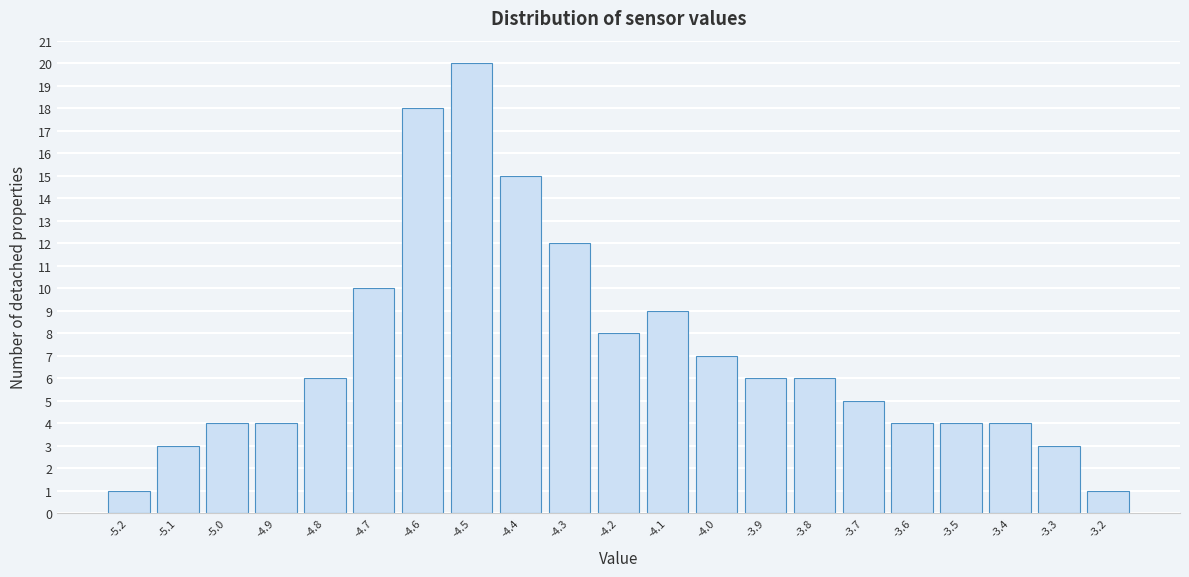

Reading left to right, list all the values displayed in this chart.

-5.2=1	-5.1=3	-5.0=4	-4.9=4	-4.8=6	-4.7=10	-4.6=18	-4.5=20	-4.4=15	-4.3=12	-4.2=8	-4.1=9	-4.0=7	-3.9=6	-3.8=6	-3.7=5	-3.6=4	-3.5=4	-3.4=4	-3.3=3	-3.2=1